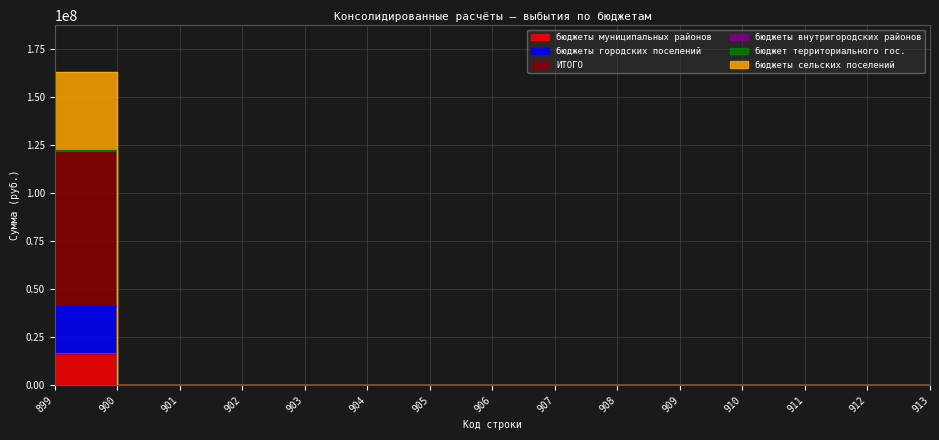

True or false: ИТОГО and бюджеты городских поселений cross at least once.

False